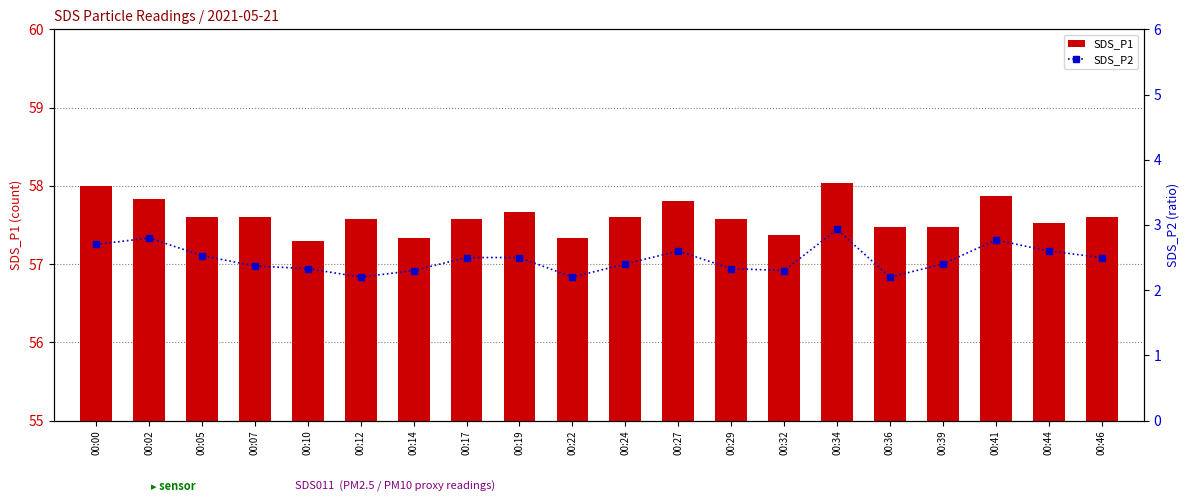

What is the value of the SDS_P1 bar at the 14th from the left?

57.4